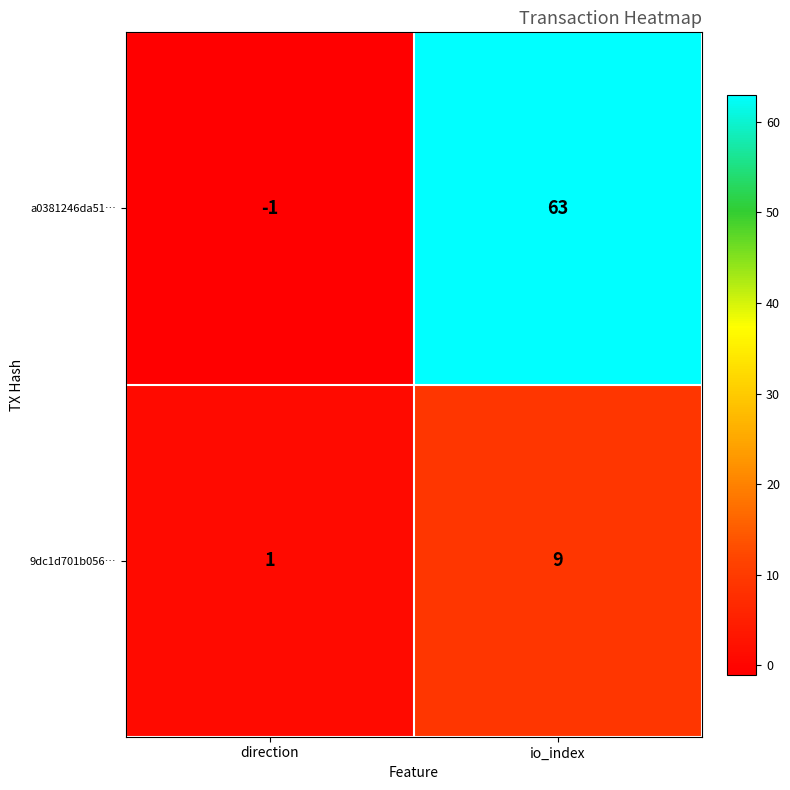

Which category has the highest value in the 9dc1d701b056… series?

io_index